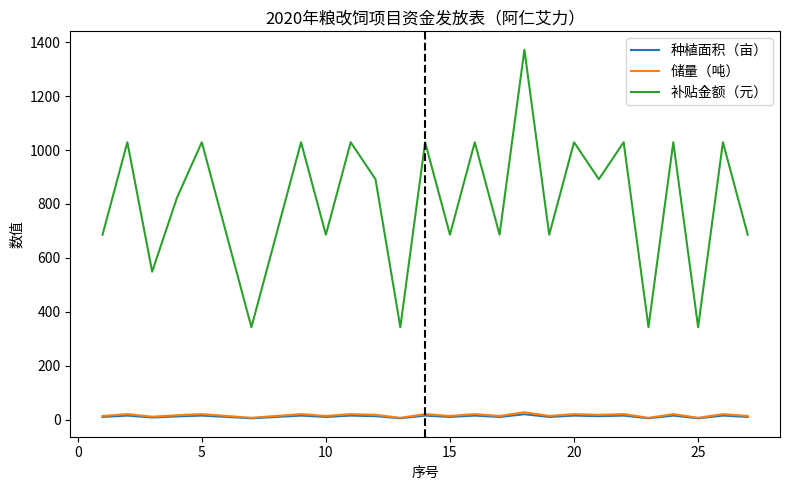

True or false: 种植面积（亩） and 储量（吨） intersect in this chart.

False